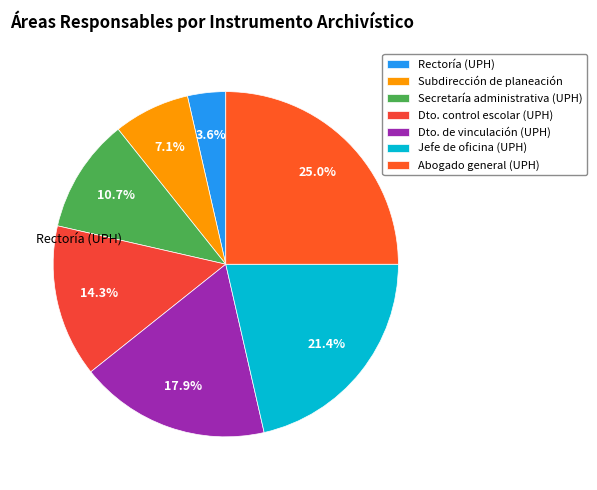

Rank the categories by value from highest to lowest.

Abogado general (UPH), Jefe de oficina (UPH), Dto. de vinculación (UPH), Dto. control escolar (UPH), Secretaría administrativa (UPH), Subdirección de planeación, Rectoría (UPH)